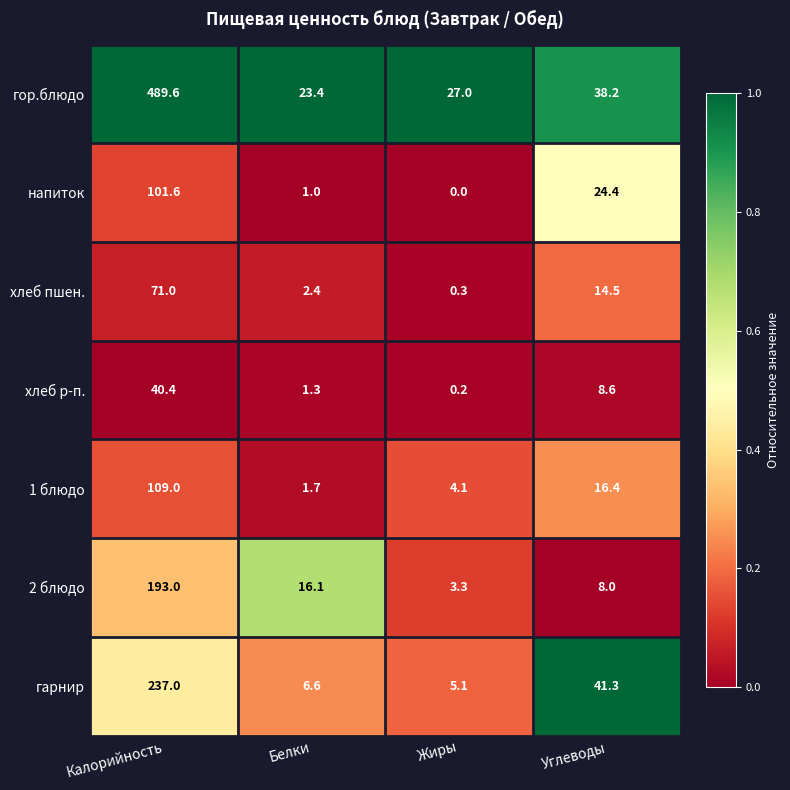

What value does the гарнир series have at Белки?

6.6